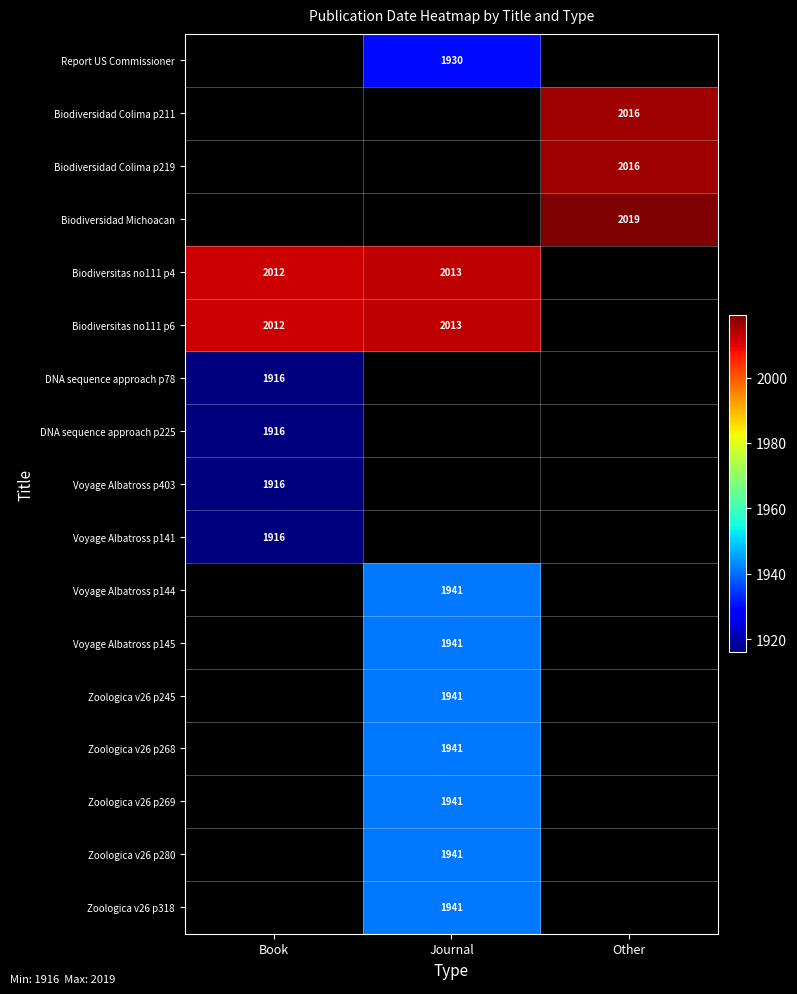

Between Journal and Other, which is larger?

Other